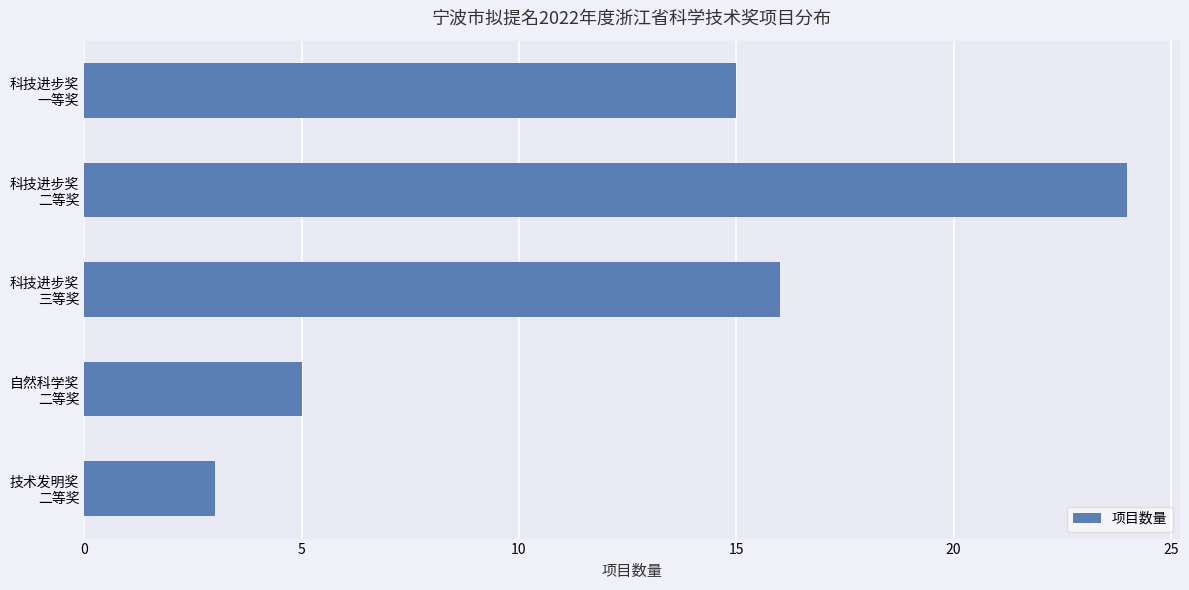

List the labels in order of value, smallest first.

技术发明奖
二等奖, 自然科学奖
二等奖, 科技进步奖
一等奖, 科技进步奖
三等奖, 科技进步奖
二等奖